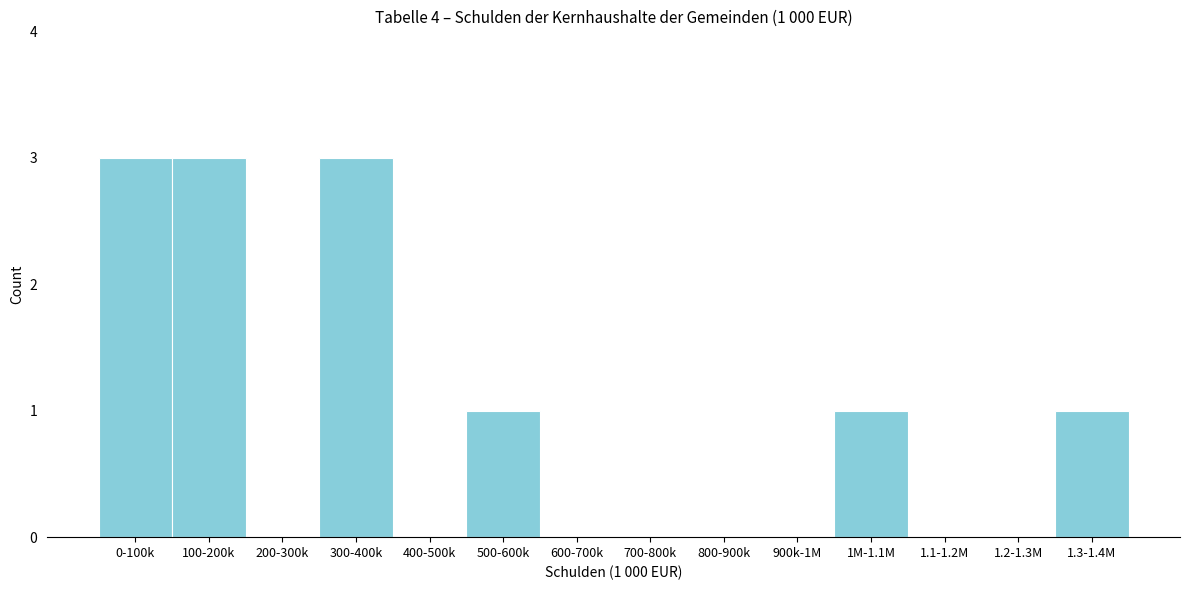

Reading left to right, what are all the values shown in this chart?

0-100k=3	100-200k=3	200-300k=0	300-400k=3	400-500k=0	500-600k=1	600-700k=0	700-800k=0	800-900k=0	900k-1M=0	1M-1.1M=1	1.1-1.2M=0	1.2-1.3M=0	1.3-1.4M=1